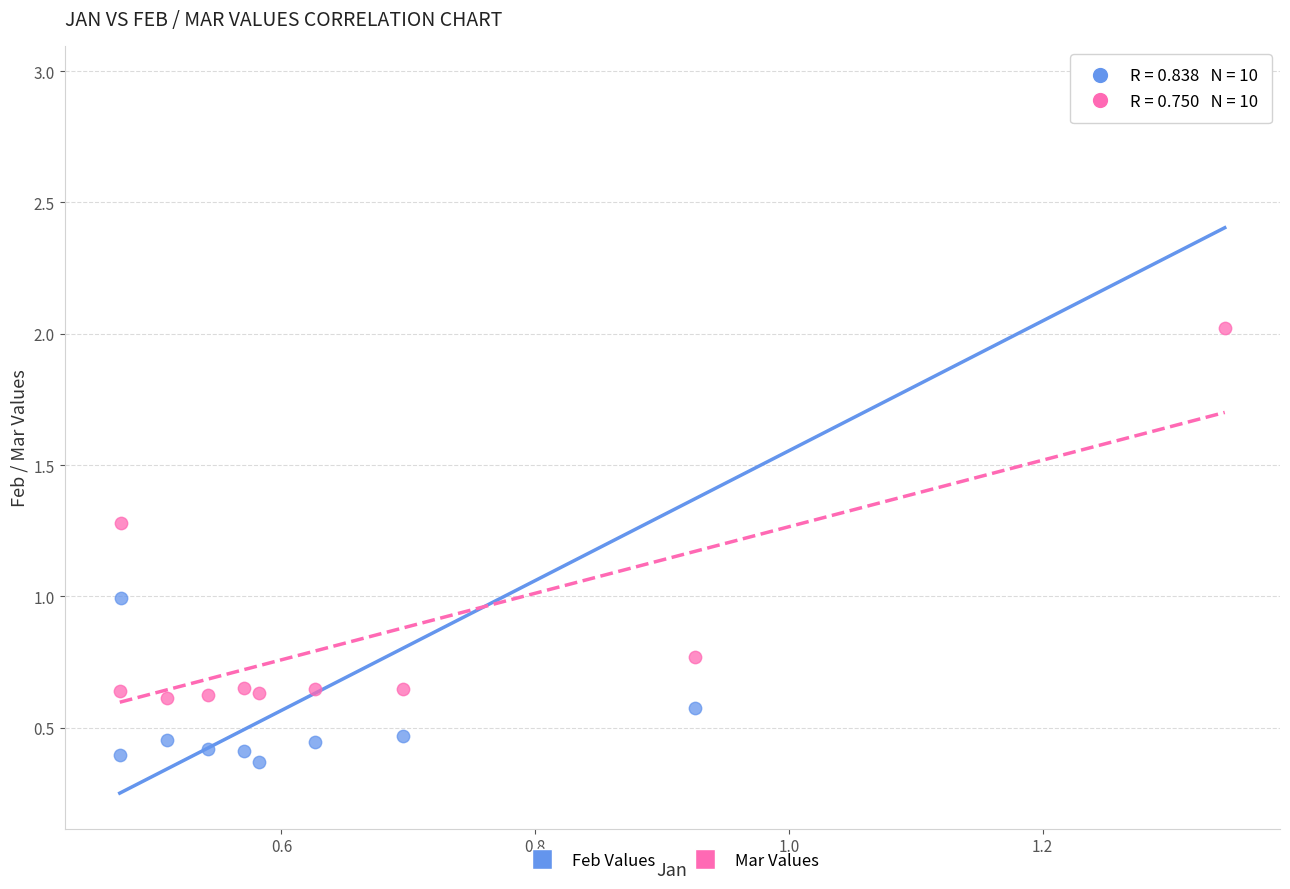

Across all data points, what is the range of Y values (max minus min)?

2.6